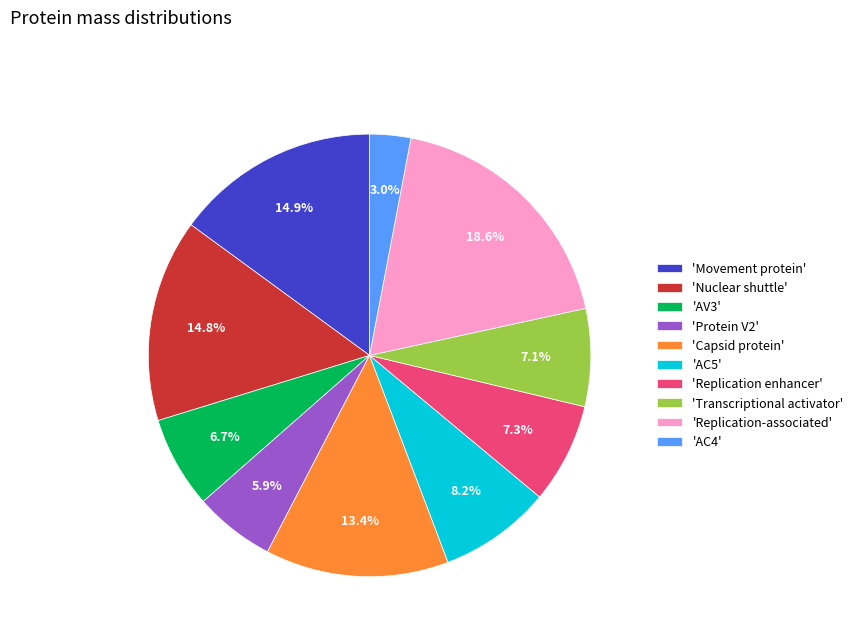

Which category has the smallest portion of the pie?

'AC4'